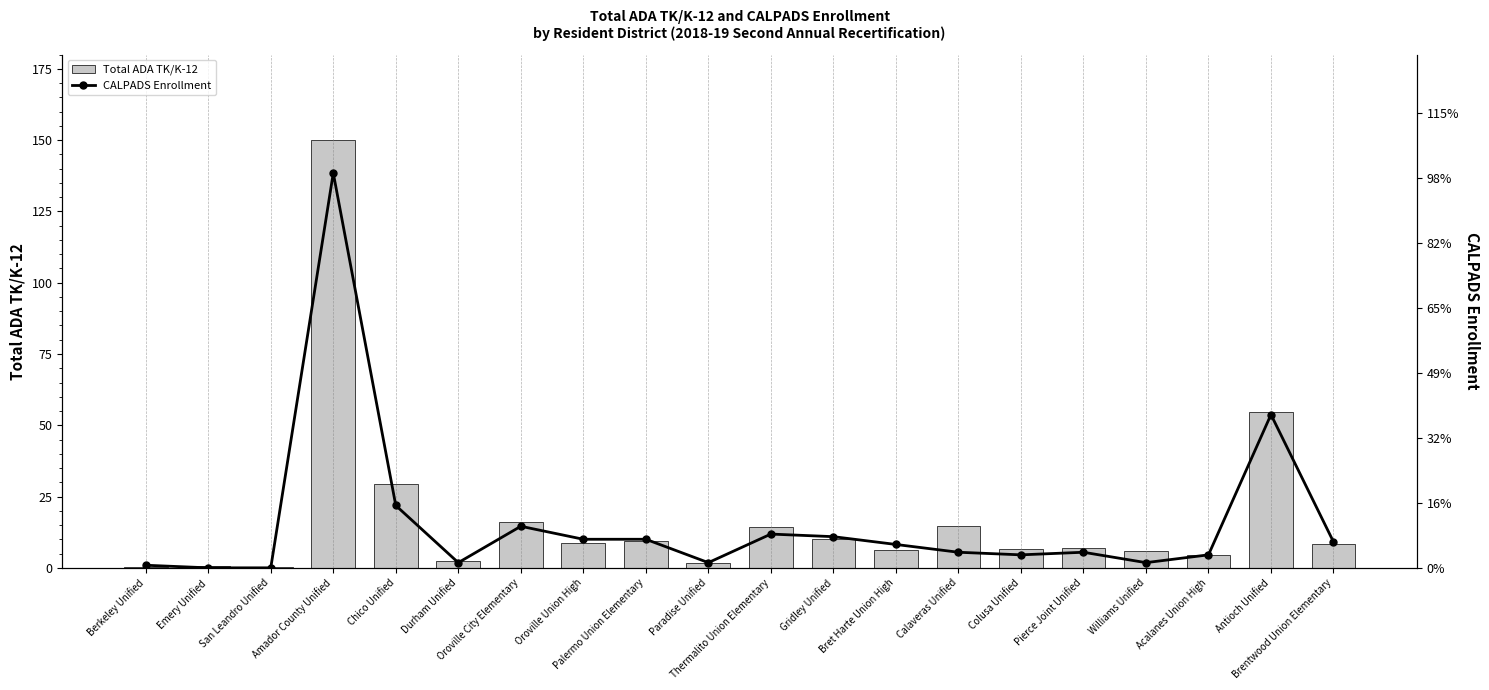

What is the label of the 5th bar from the right?

Pierce Joint Unified